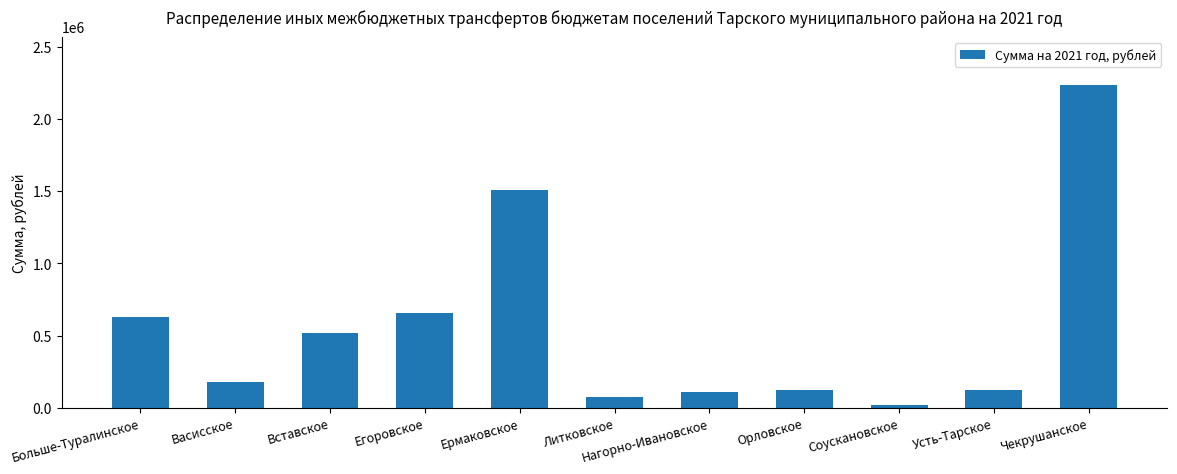

What is the label of the 8th bar from the left?

Орловское